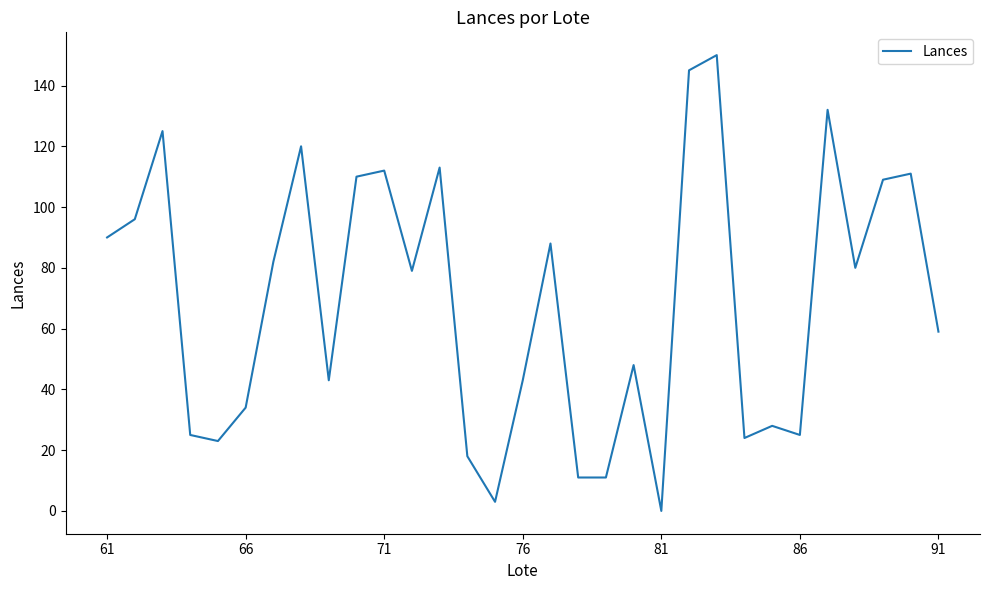

How many positive values are there?

30